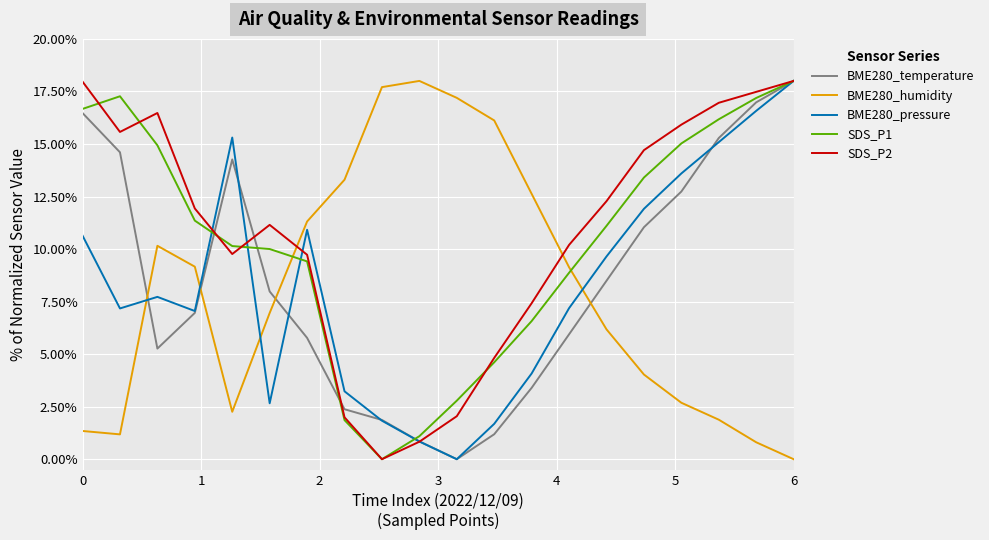

What is the greatest value displayed?

0.2